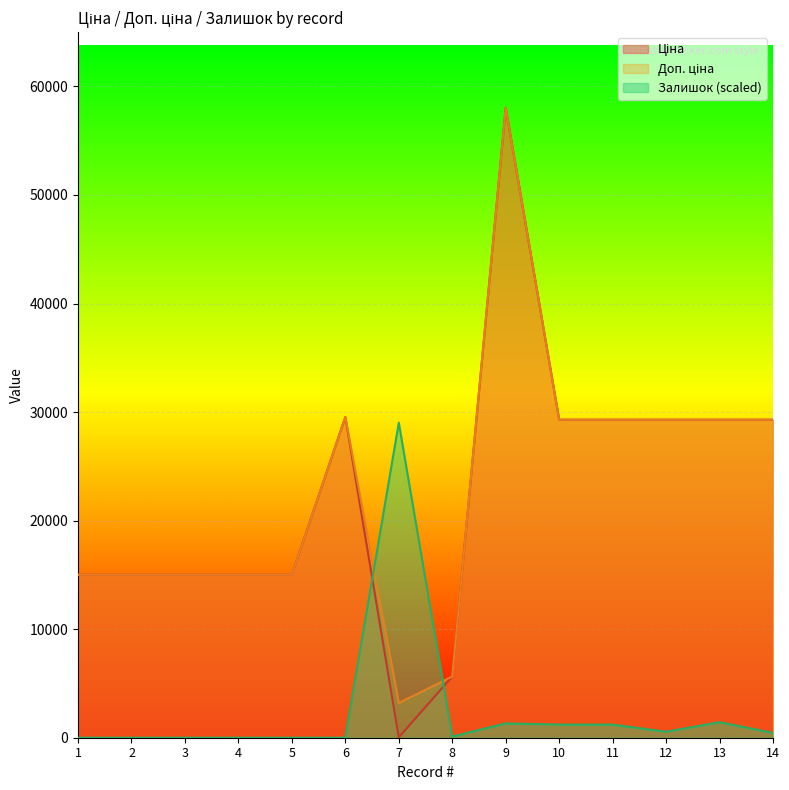

How many values in the Доп. ціна series are below 29294?

7